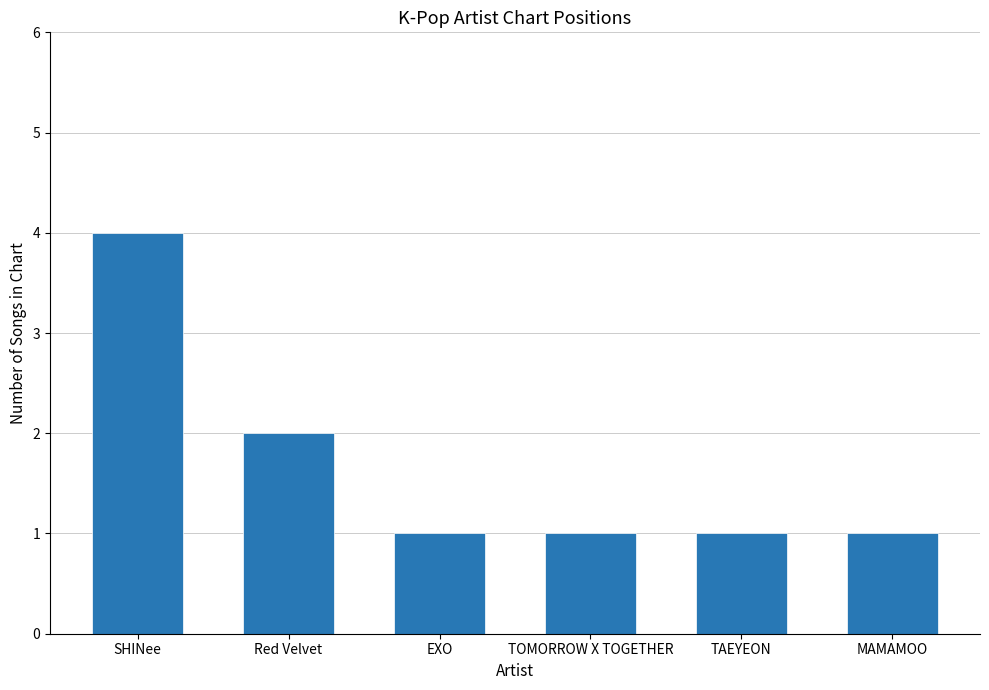

What is the difference between the values at TAEYEON and SHINee?

3